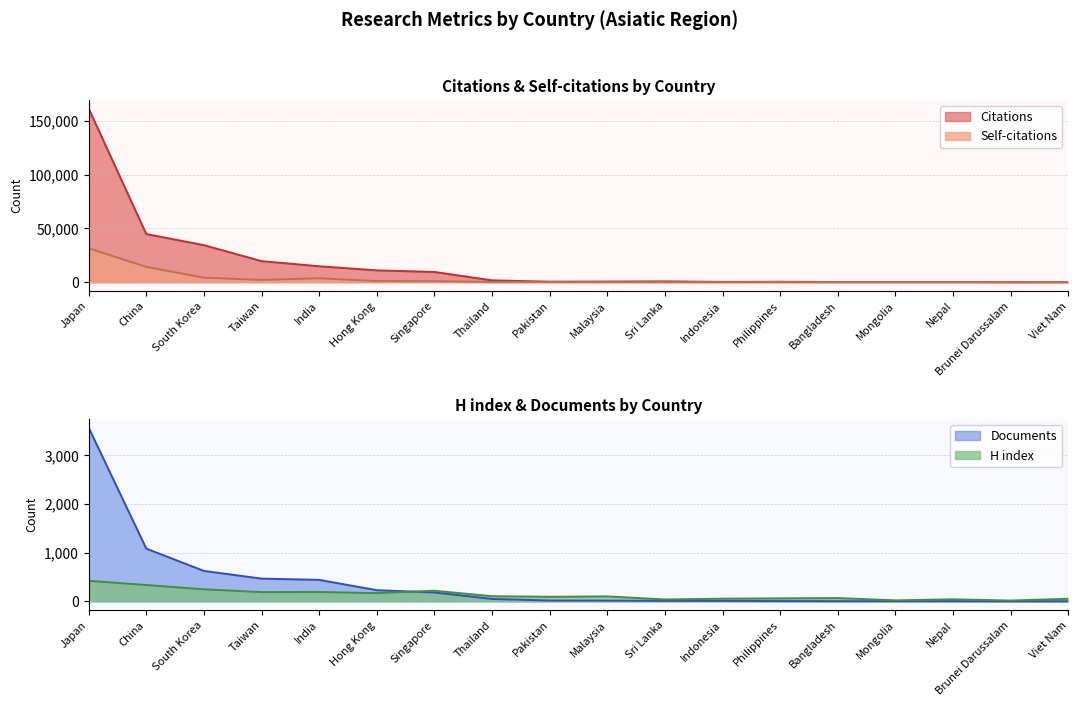

Where is the first local minimum for H index?

Taiwan